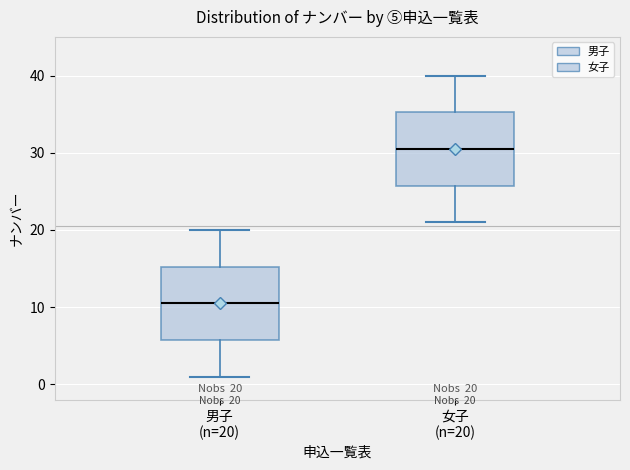

Which box's median line is the lowest?

男子 (n=20)